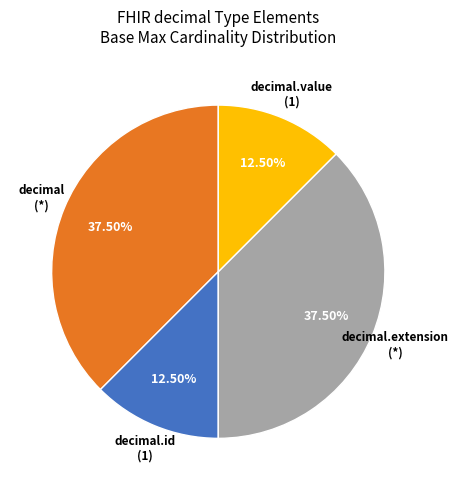

Is there any slice that represents more than half of the pie?

No